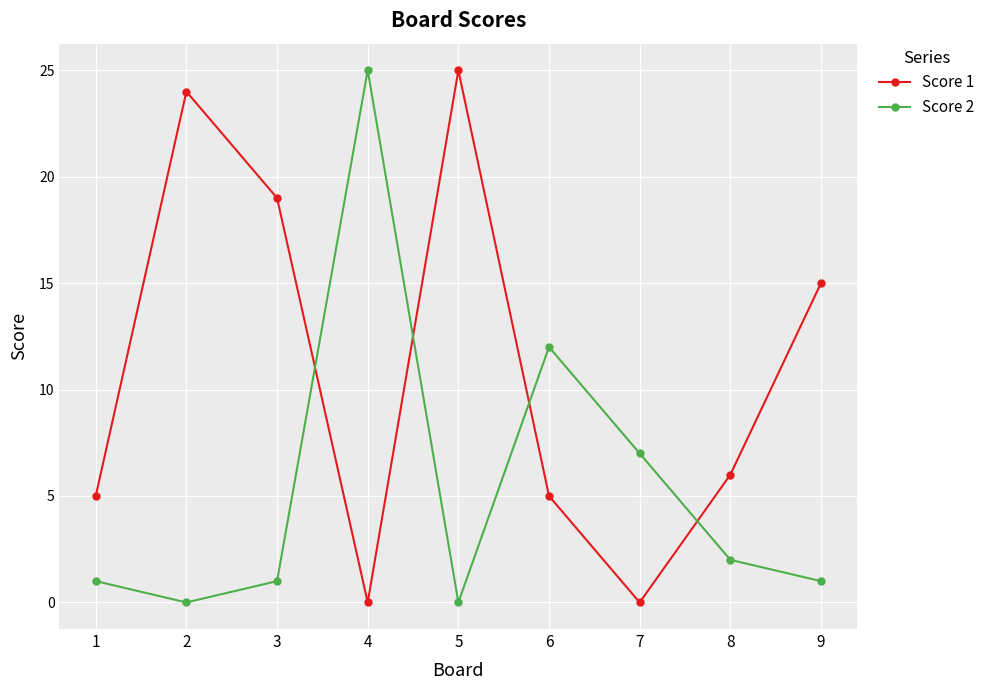

At how many categories does at least one series exceed 9?

6